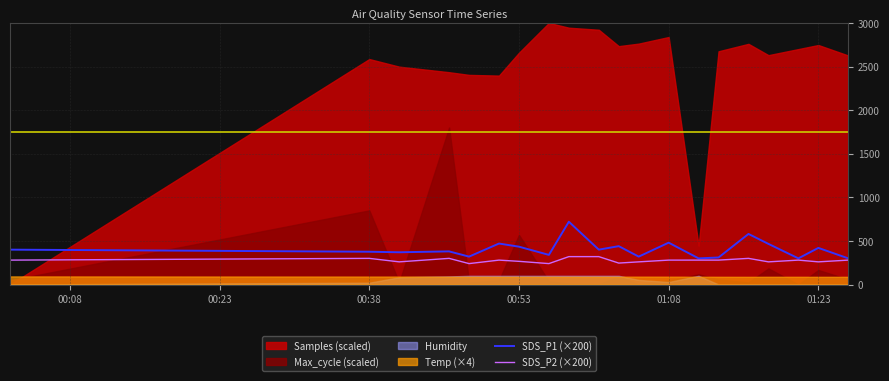

What is the maximum value for SDS_P2 (×200)?

320.0